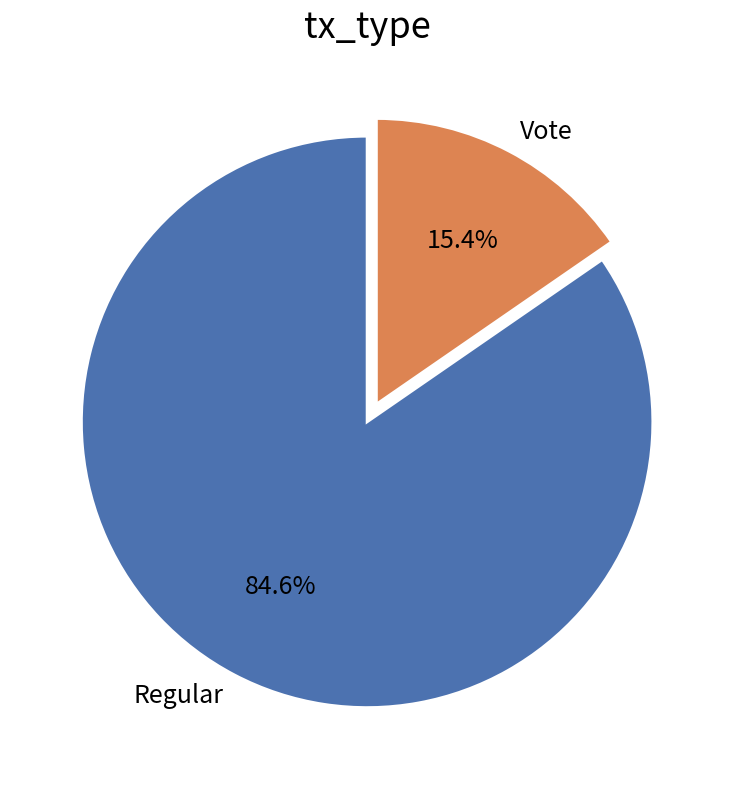

To the nearest percent, what is the average slice percentage?

50%